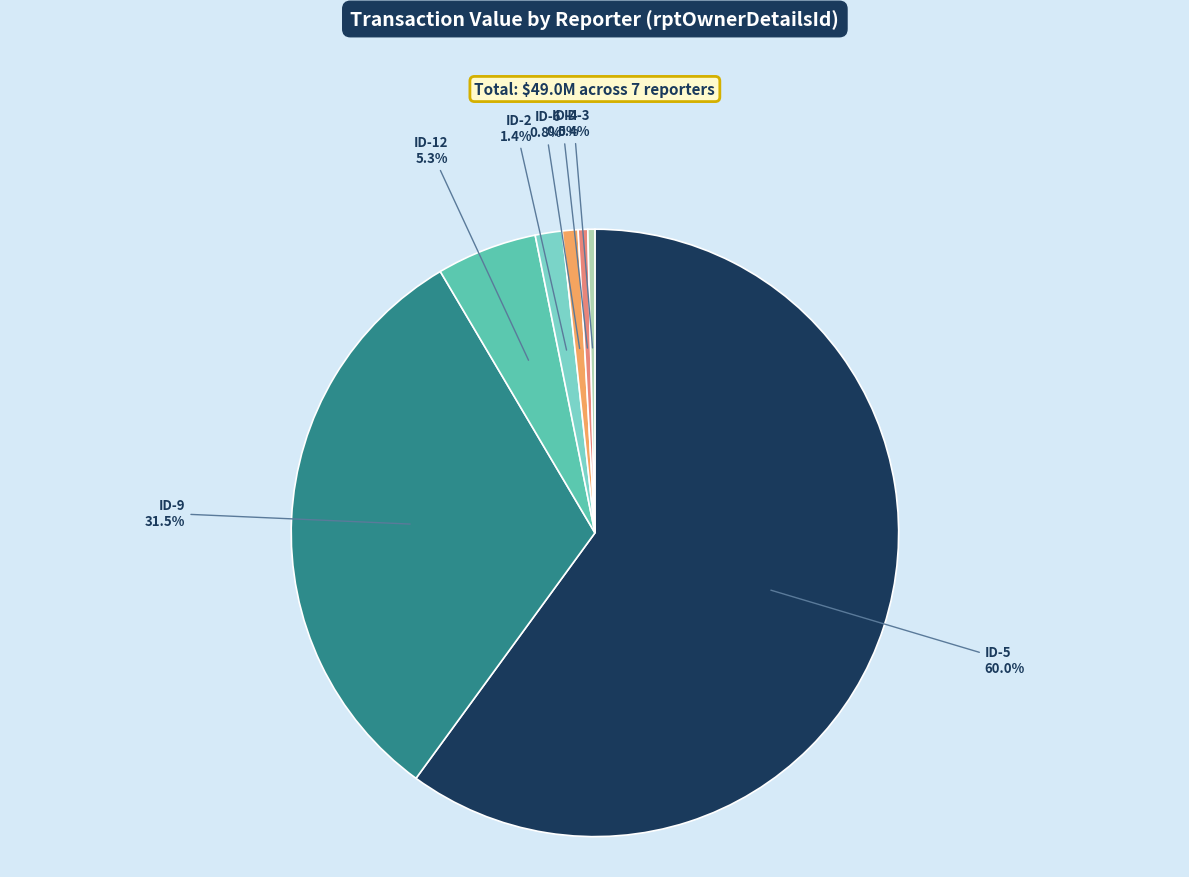

Is there any slice that represents more than half of the pie?

Yes